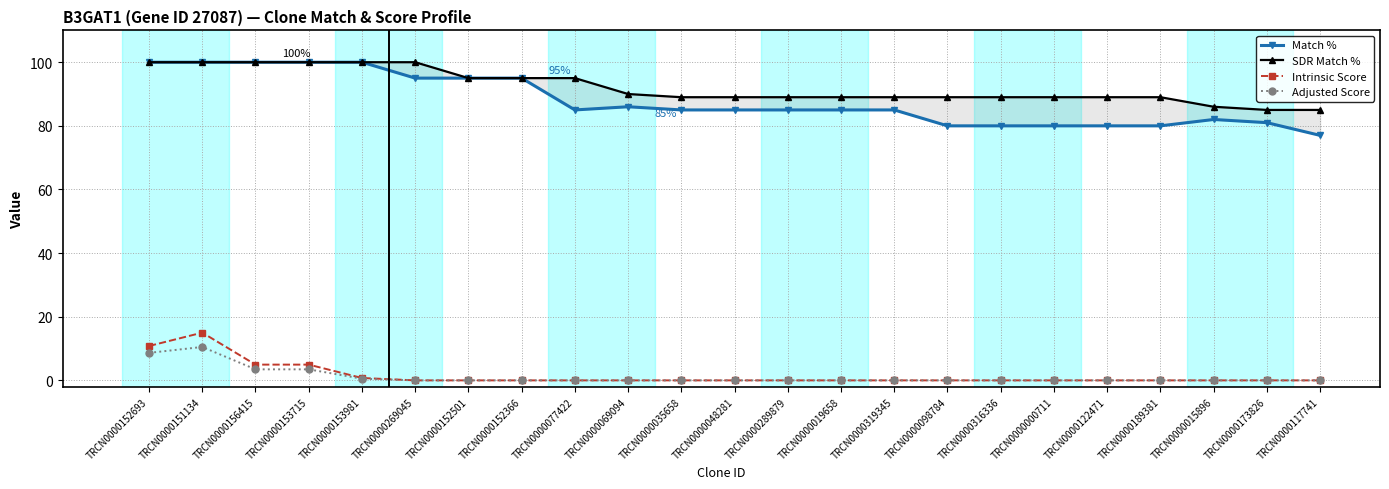

Rank the categories by SDR Match % value from lowest to highest.

TRCN0000173826, TRCN0000117741, TRCN0000015896, TRCN0000035658, TRCN0000048281, TRCN0000289879, TRCN0000019658, TRCN0000319345, TRCN0000098784, TRCN0000316336, TRCN0000000711, TRCN0000122471, TRCN0000189381, TRCN0000069094, TRCN0000152501, TRCN0000152366, TRCN0000077422, TRCN0000152693, TRCN0000151134, TRCN0000156415, TRCN0000153715, TRCN0000153981, TRCN0000269045